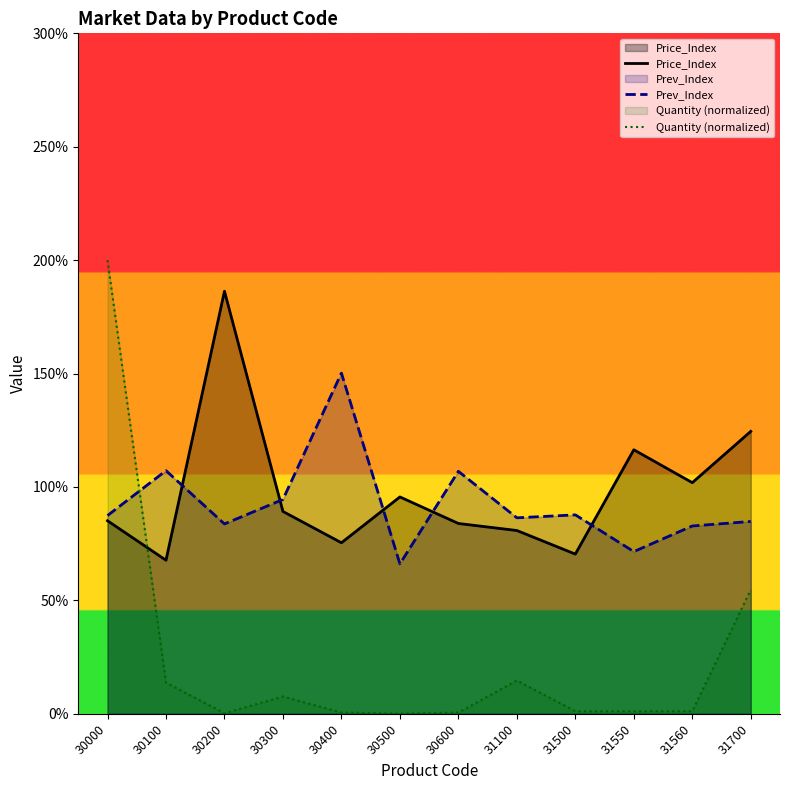

What is the difference between the maximum and minimum values in the Price_Index series?

118.6